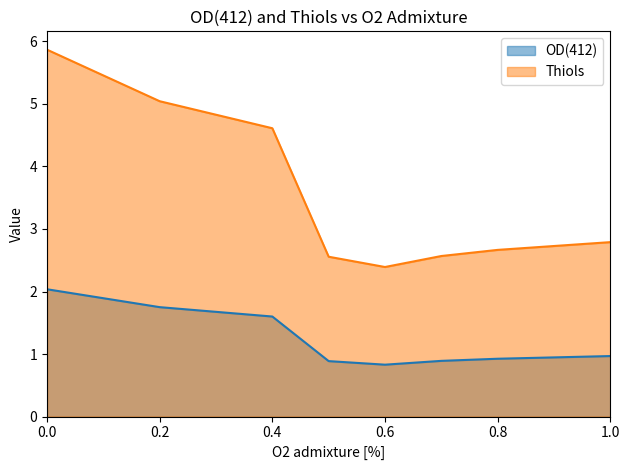

Read the OD(412) value at 0.7.

0.9